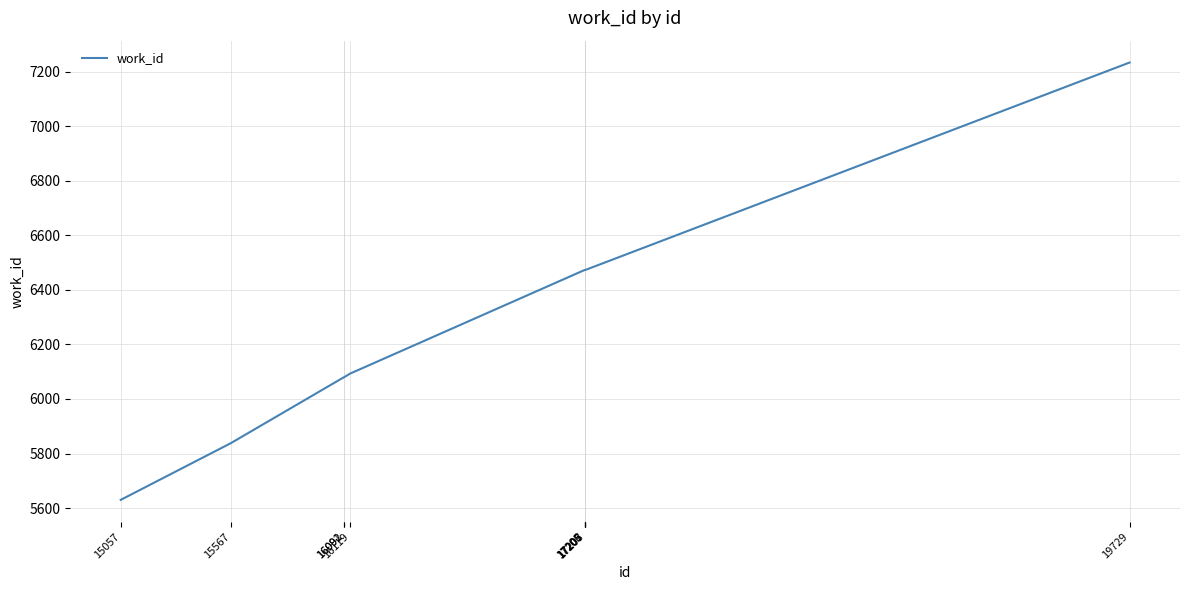

How many categories are shown in the chart?

10